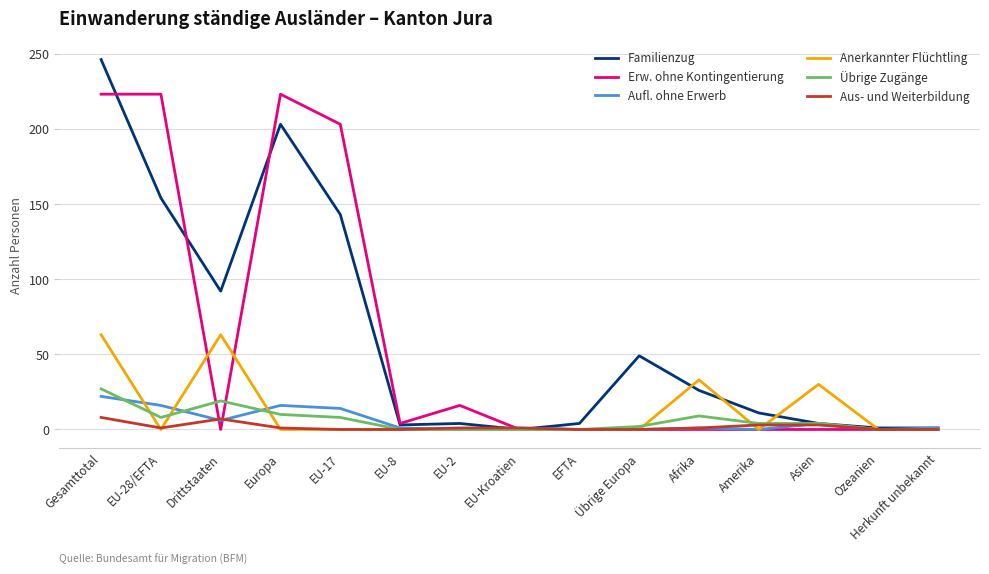

True or false: Aufl. ohne Erwerb and Aus- und Weiterbildung intersect in this chart.

True